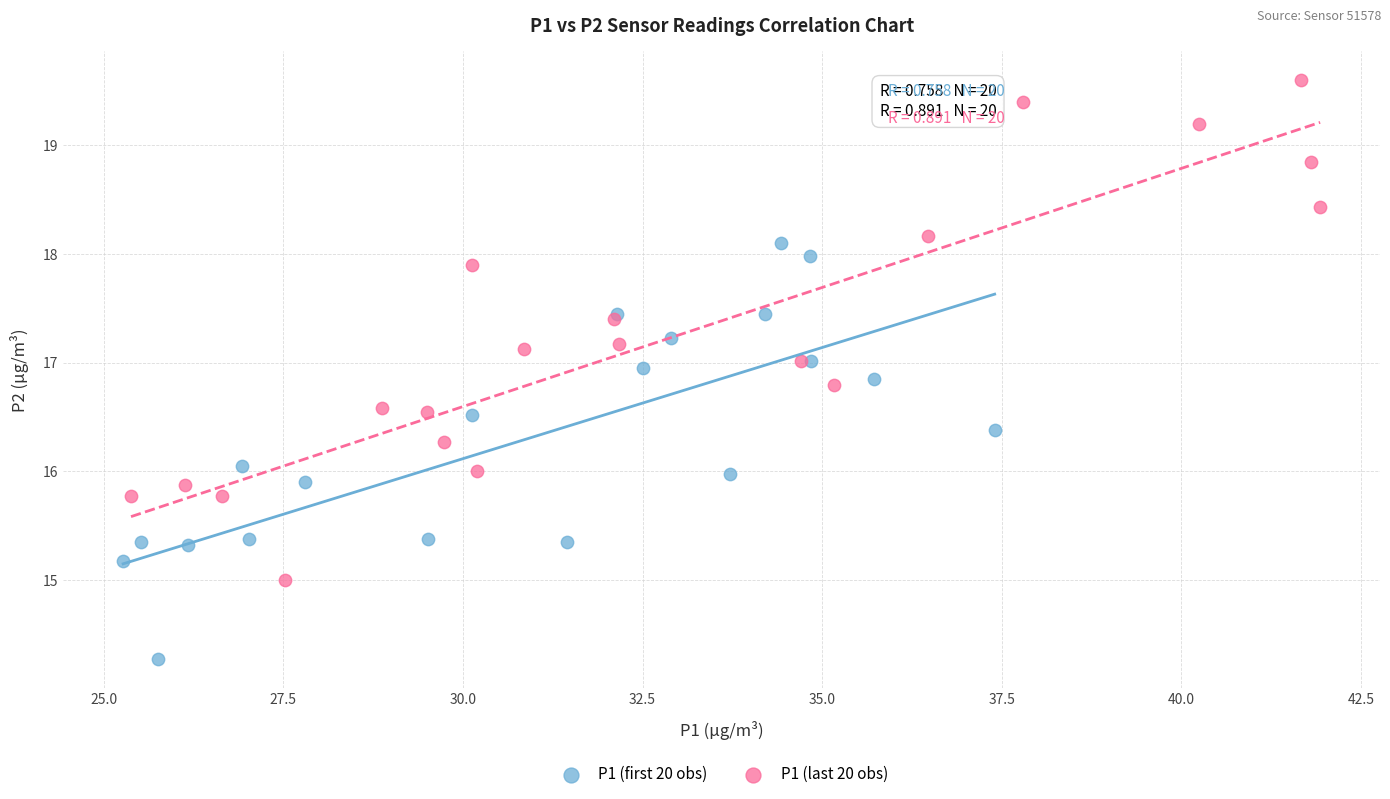

Which series has the widest spread of Y values?

P1 (last 20 obs)